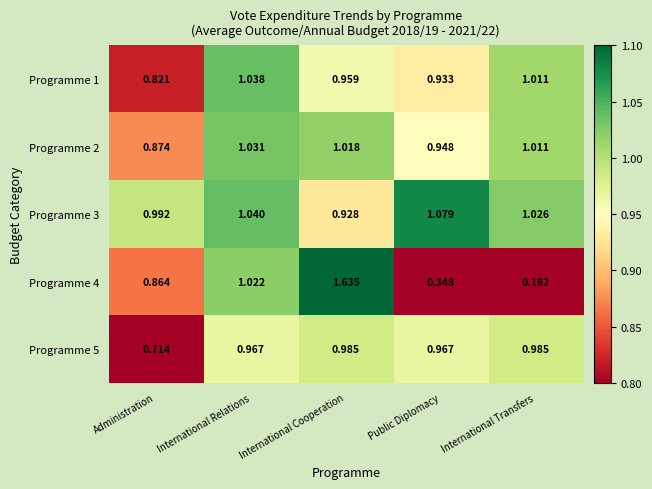

At which category does the chart reach its minimum across all series?

International Transfers